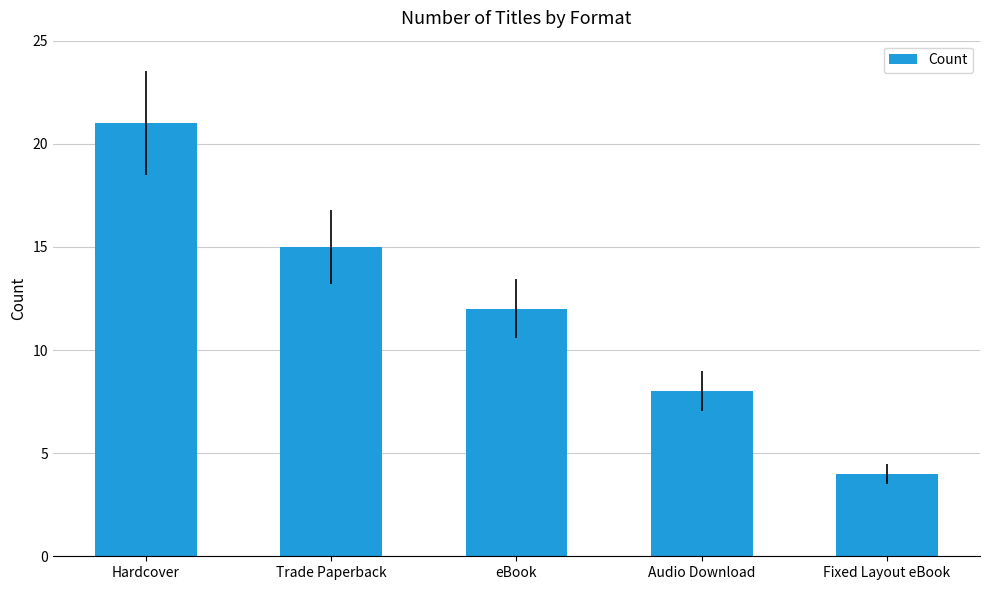

Reading left to right, transcribe all the data shown in this chart.

Hardcover=21	Trade Paperback=15	eBook=12	Audio Download=8	Fixed Layout eBook=4